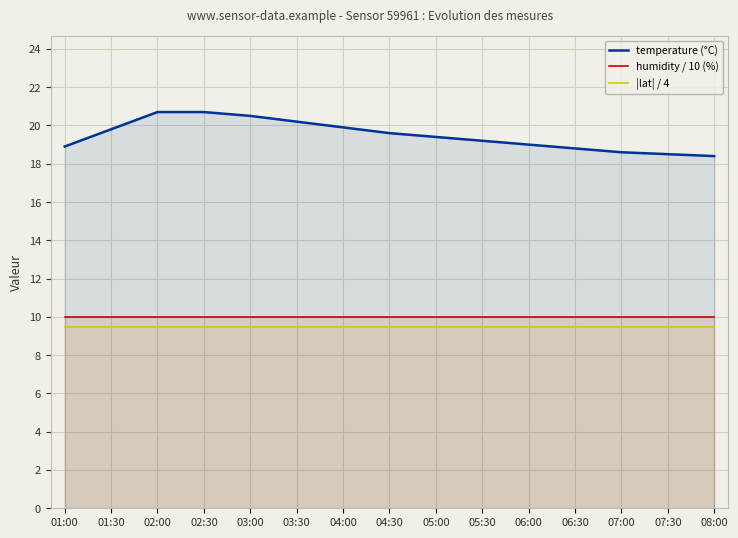

Reading left to right, list all the values displayed in this chart.

temperature (°C): 01:00=18.9	01:30=19.8	02:00=20.7	02:30=20.7	03:00=20.5	03:30=20.2	04:00=19.9	04:30=19.6	05:00=19.4	05:30=19.2	06:00=19.0	06:30=18.8	07:00=18.6	07:30=18.5	08:00=18.4
humidity / 10 (%): 01:00=10.0	01:30=10.0	02:00=10.0	02:30=10.0	03:00=10.0	03:30=10.0	04:00=10.0	04:30=10.0	05:00=10.0	05:30=10.0	06:00=10.0	06:30=10.0	07:00=10.0	07:30=10.0	08:00=10.0
|lat| / 4: 01:00=9.5	01:30=9.5	02:00=9.5	02:30=9.5	03:00=9.5	03:30=9.5	04:00=9.5	04:30=9.5	05:00=9.5	05:30=9.5	06:00=9.5	06:30=9.5	07:00=9.5	07:30=9.5	08:00=9.5